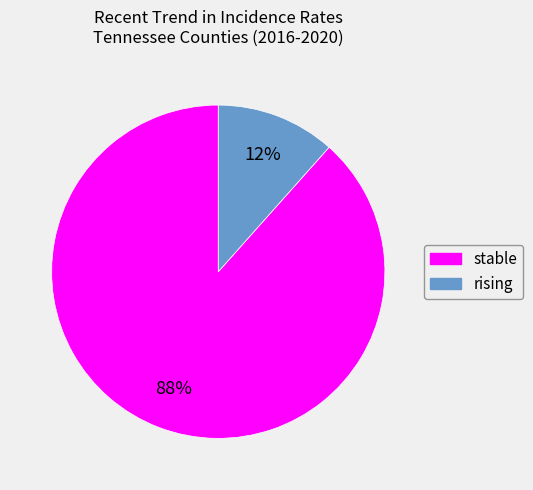

To the nearest percent, what is the combined percentage of stable and rising?

100%